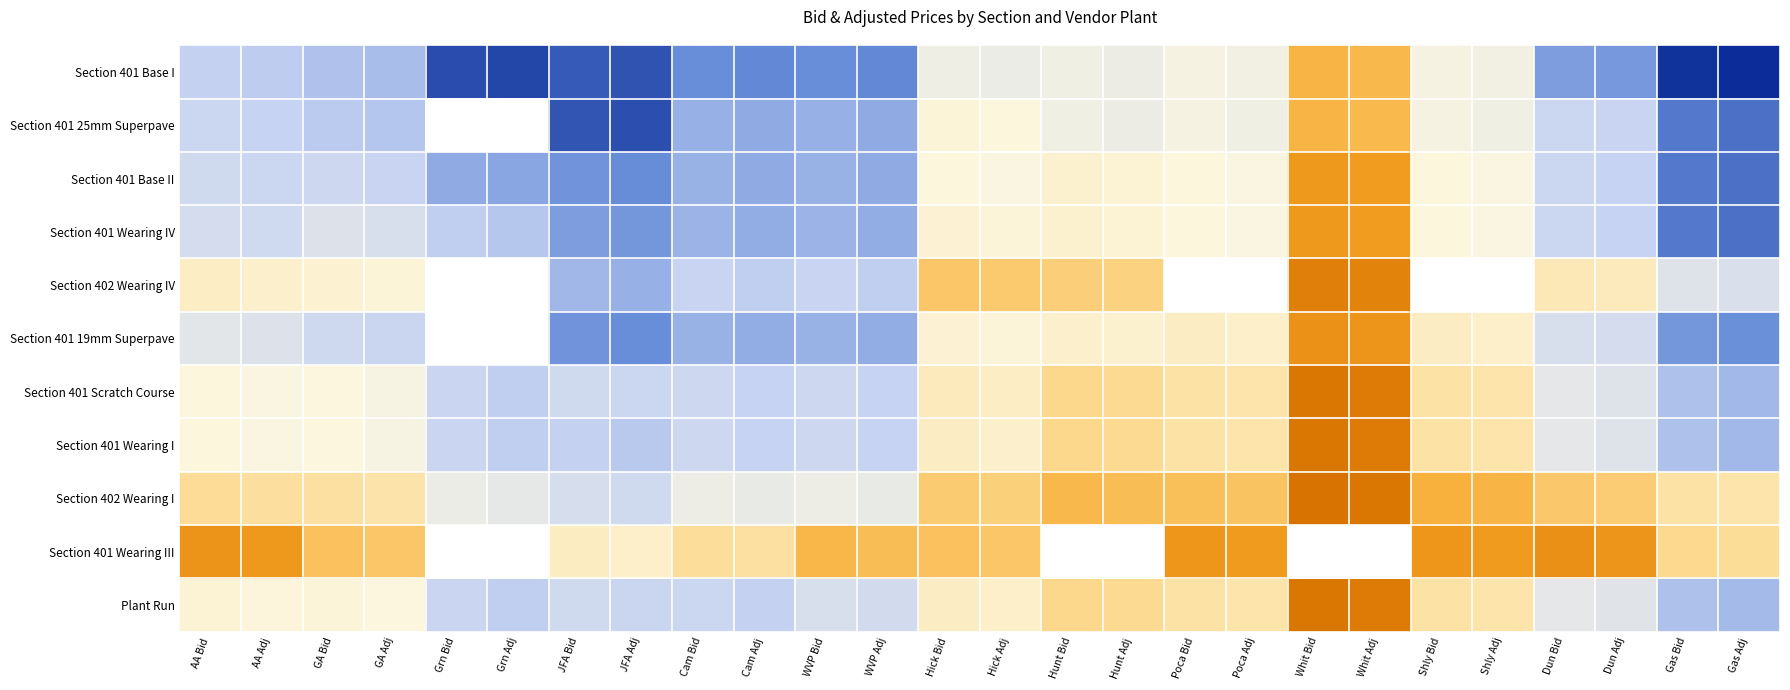

List the series in order of their overall mean, highest first.

Section 401 25mm Superpave, Section 402 Wearing IV, Section 401 19mm Superpave, Section 402 Wearing I, Section 401 Scratch Course, Section 401 Wearing I, Section 401 Wearing IV, Section 401 Base II, Section 401 Base I, Section 401 Wearing III, Plant Run